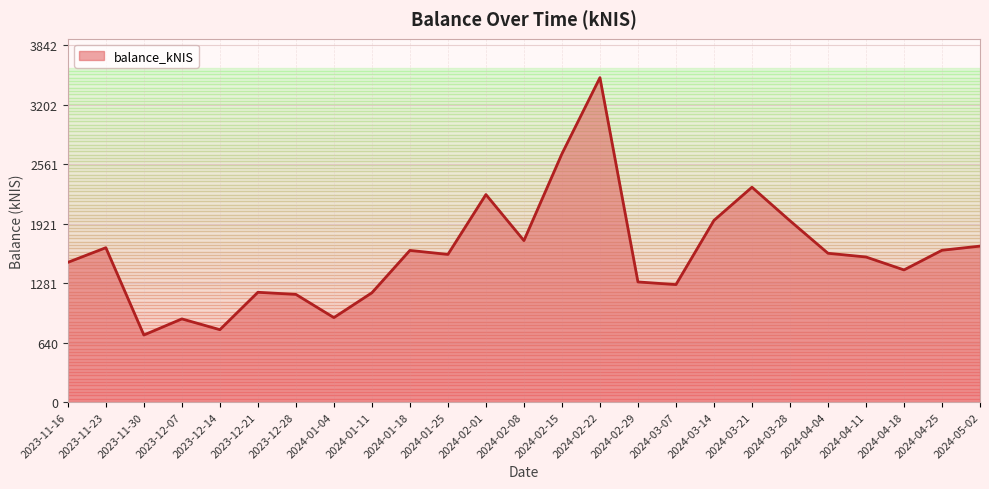

What is the minimum value shown in the chart?

721.2